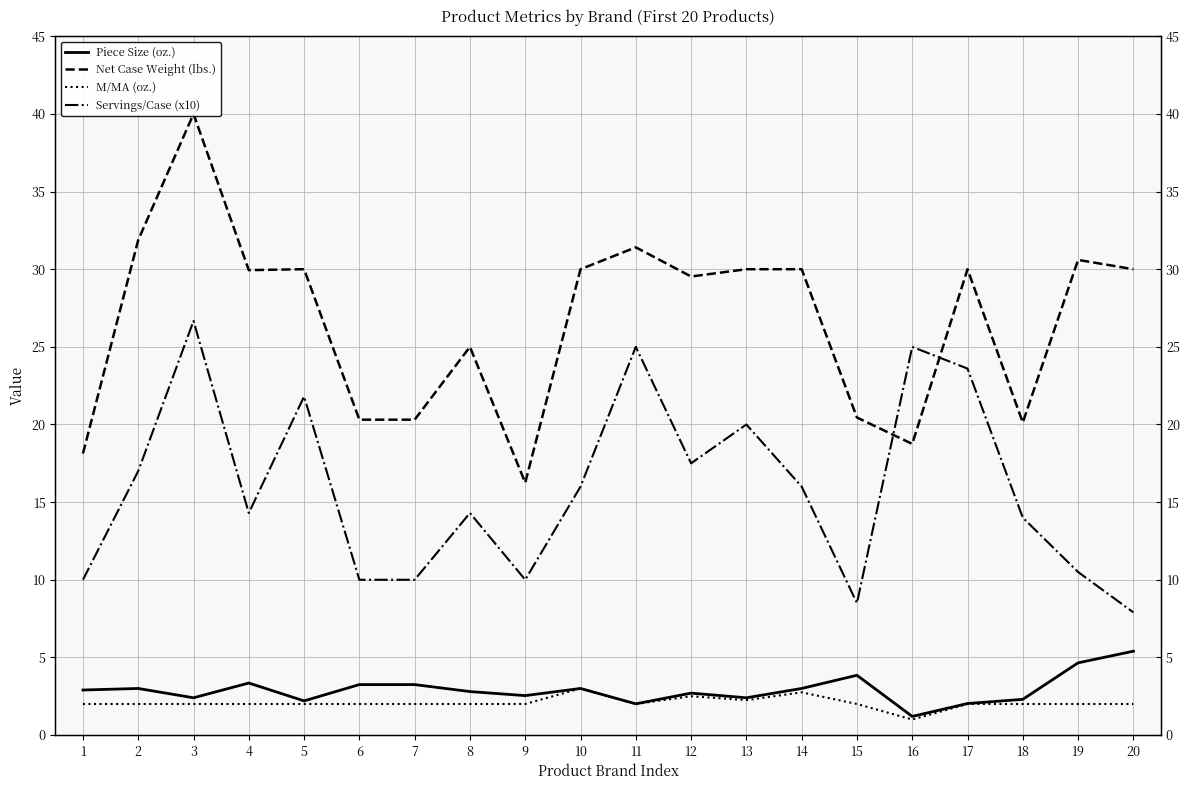

Which series has the widest spread of values?

Net Case Weight (lbs.)